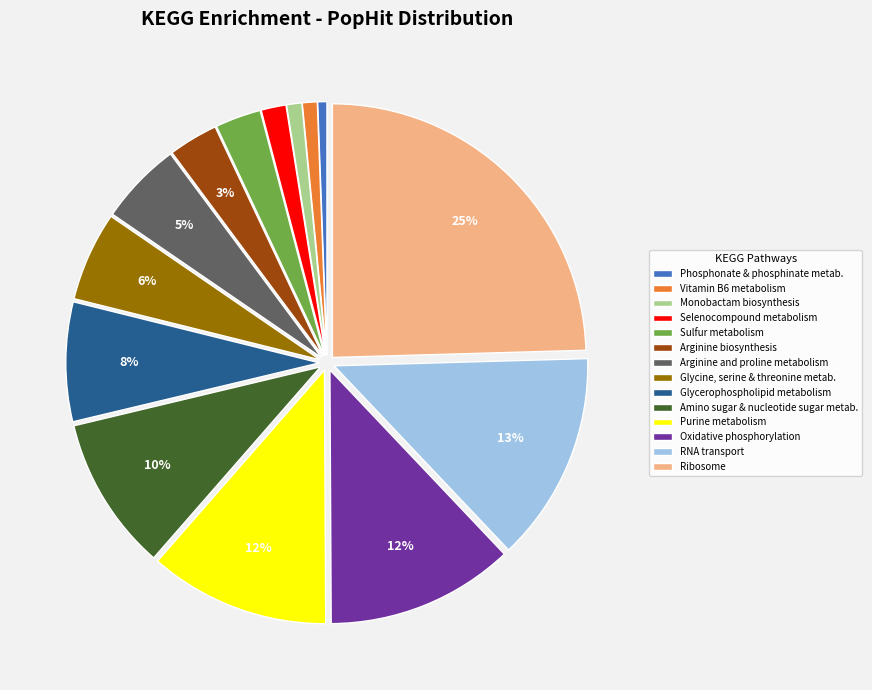

How many slices are in this pie chart?

14